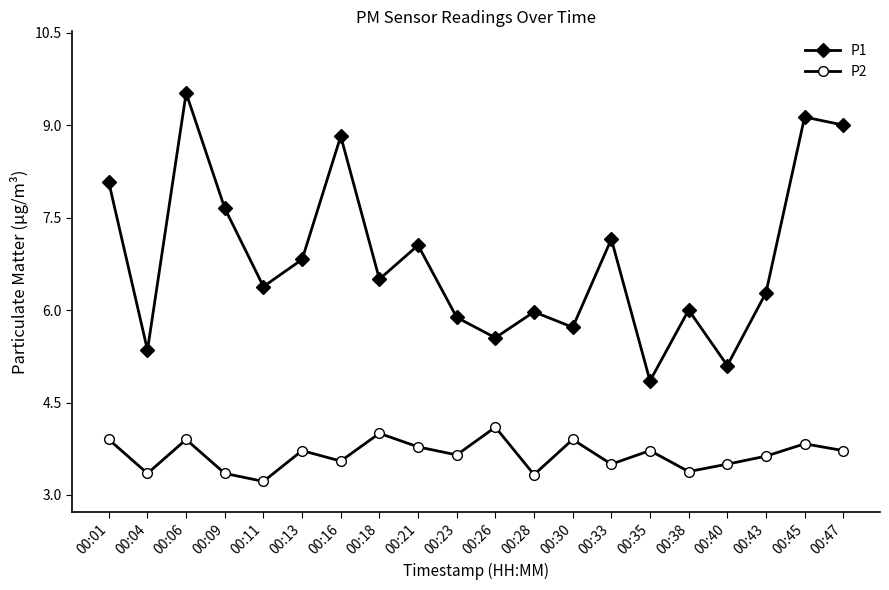

Is it true that P1 equals 3.5 at 00:23?

False